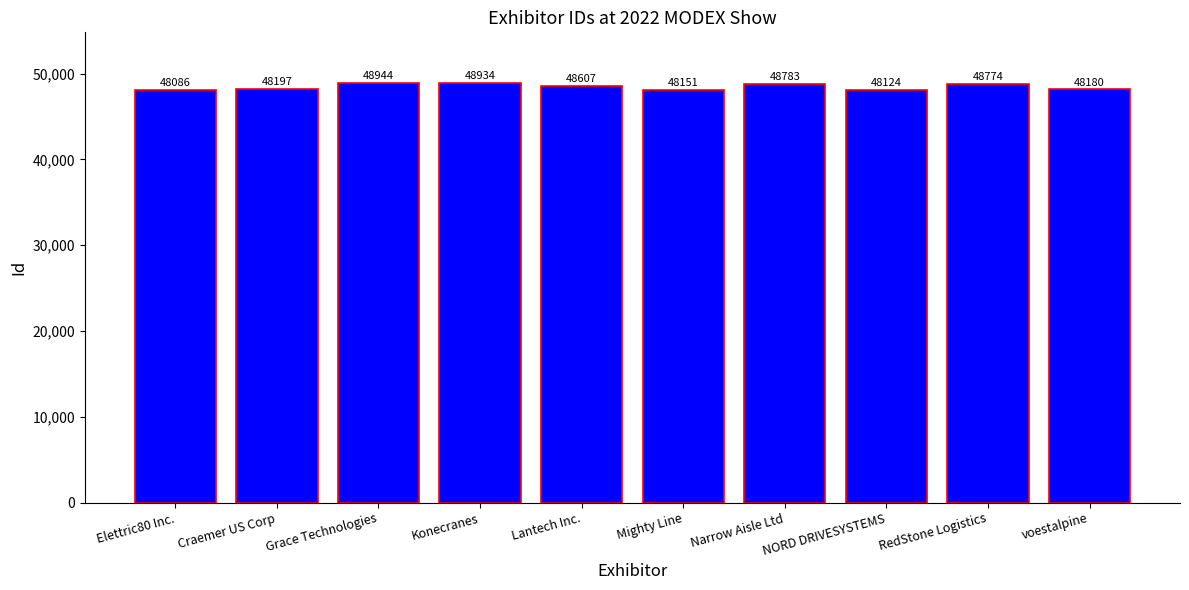

What is the average value?

48478